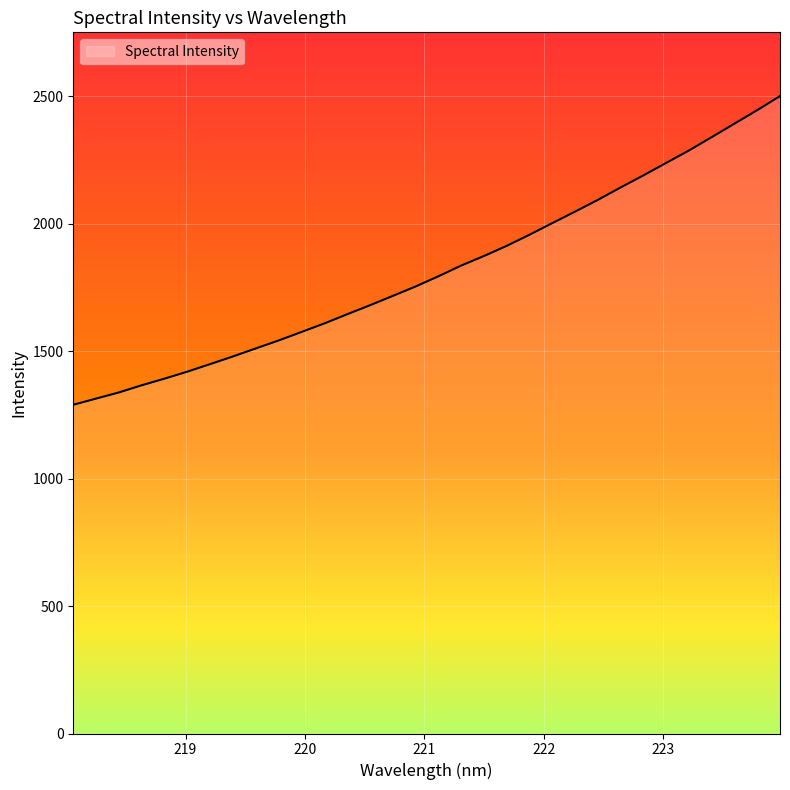

How many lines are shown in the chart?

1